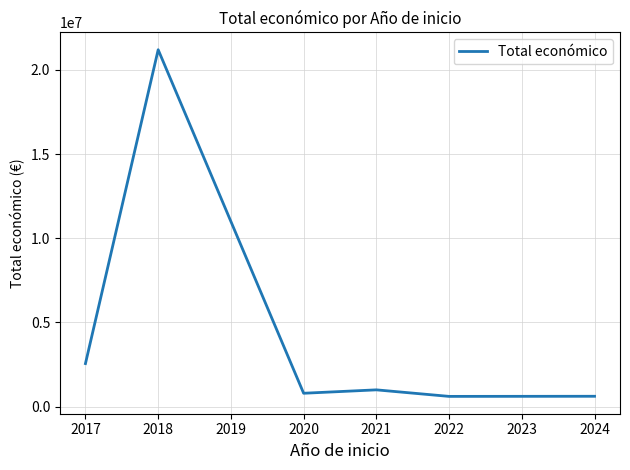

Which has a higher value, 2021 or 2020?

2021